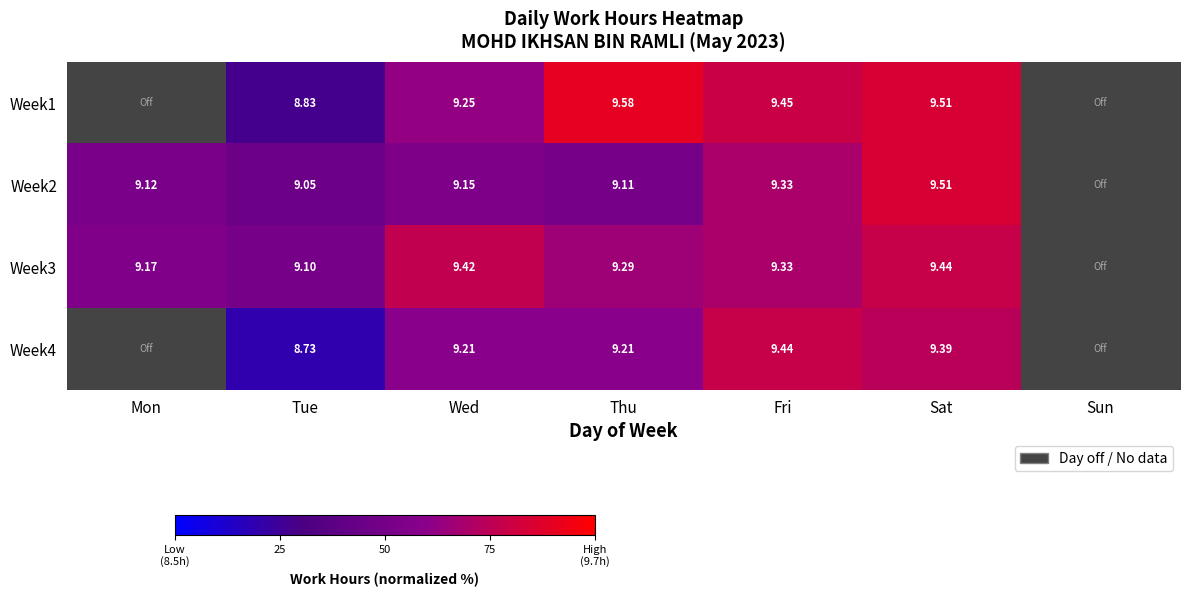

Which series has the largest range (max minus min)?

Week2